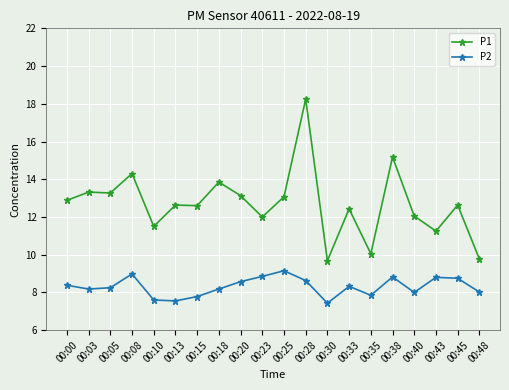

Which category has the highest value in the P1 series?

00:28